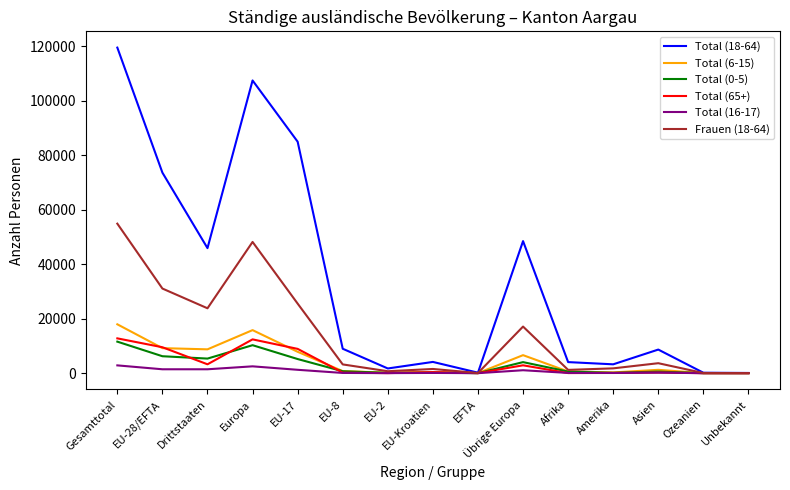

Where is the first local maximum for Frauen (18-64)?

Europa